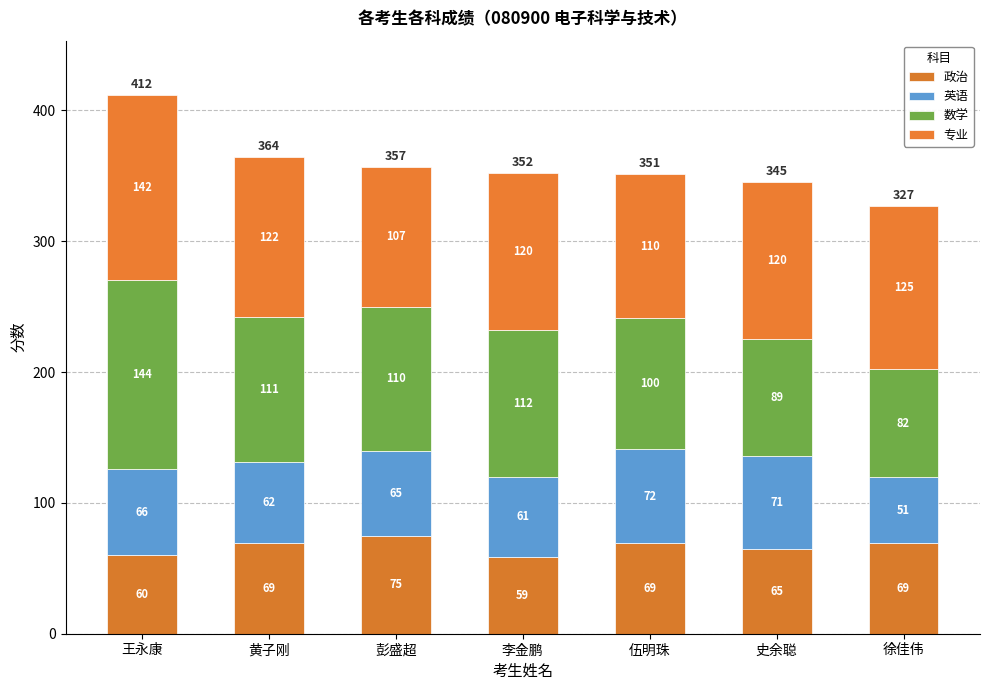

How many bars are there in total?

7